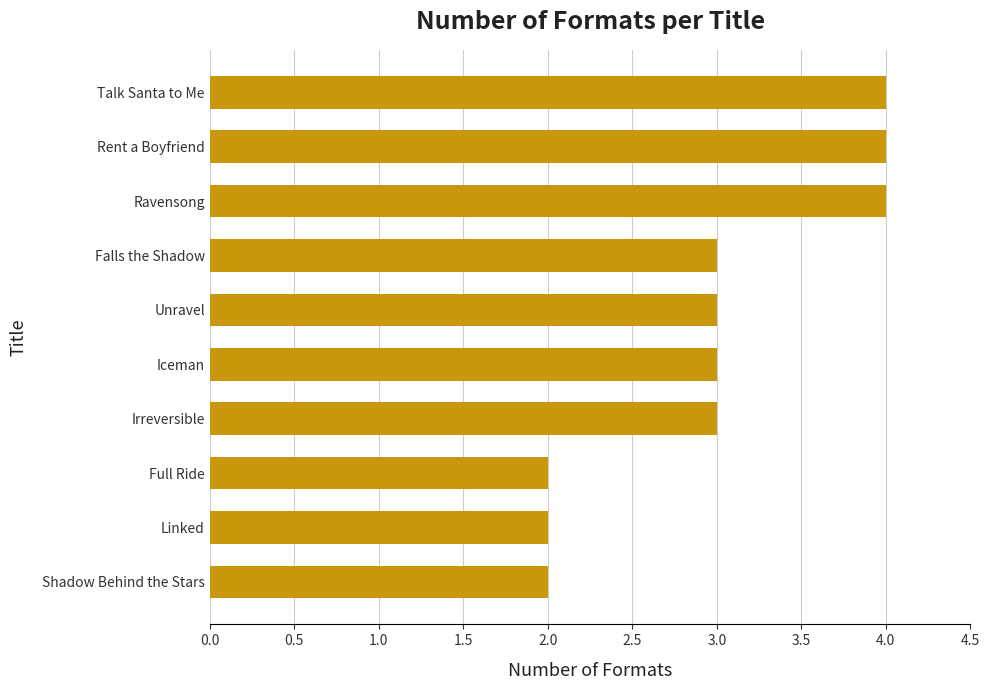

How many values are between 2 and 4?

10